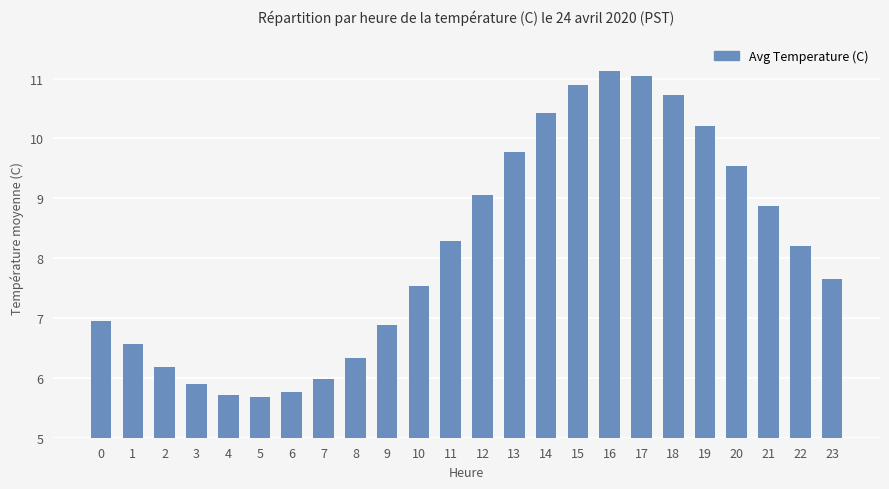

What is the value of the 8th bar from the left?

6.0